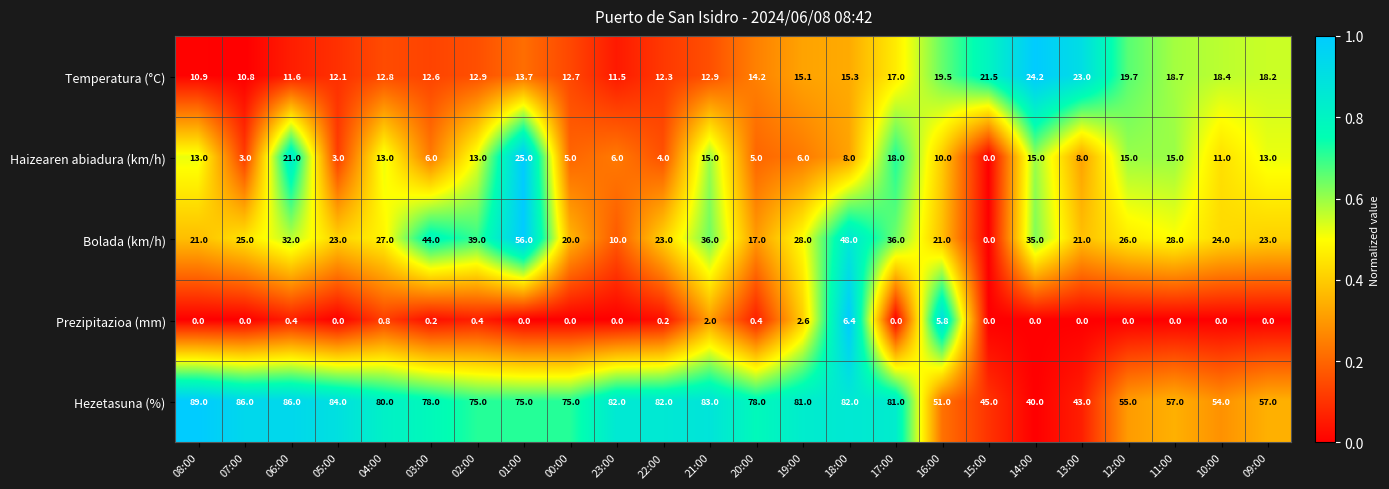

How many data points in Temperatura (°C) are above 14?

12